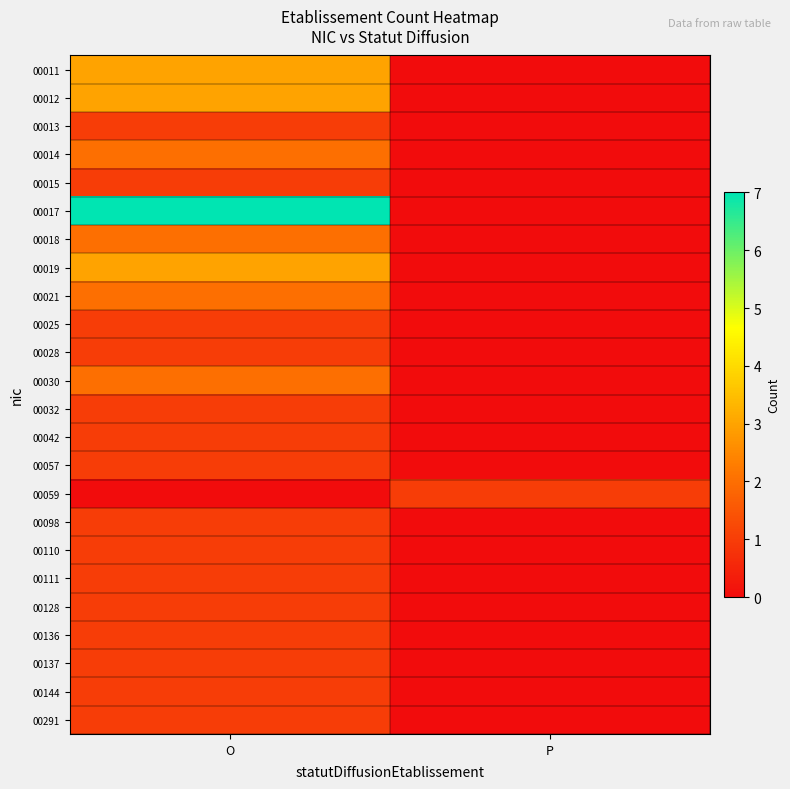

What is the difference between the highest and lowest values at O?

7